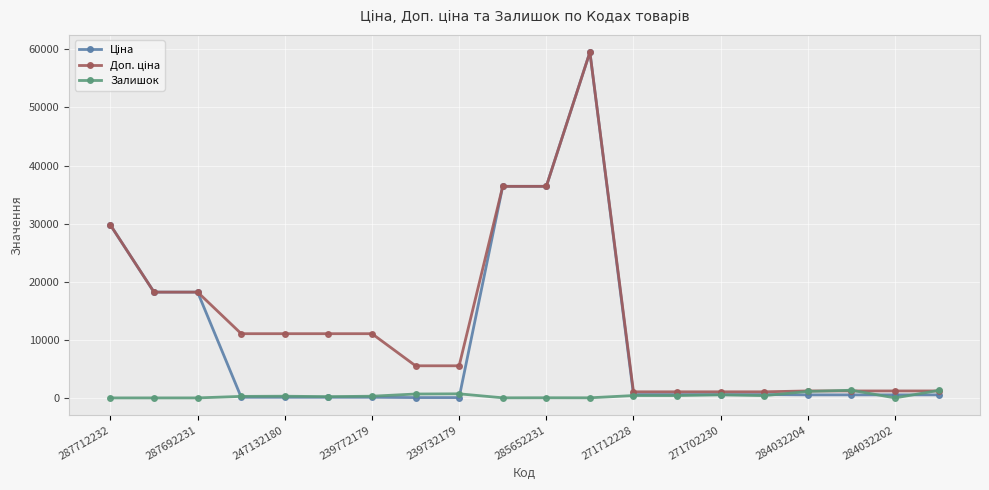

True or false: Залишок has more than 2 interior local peaks.

True